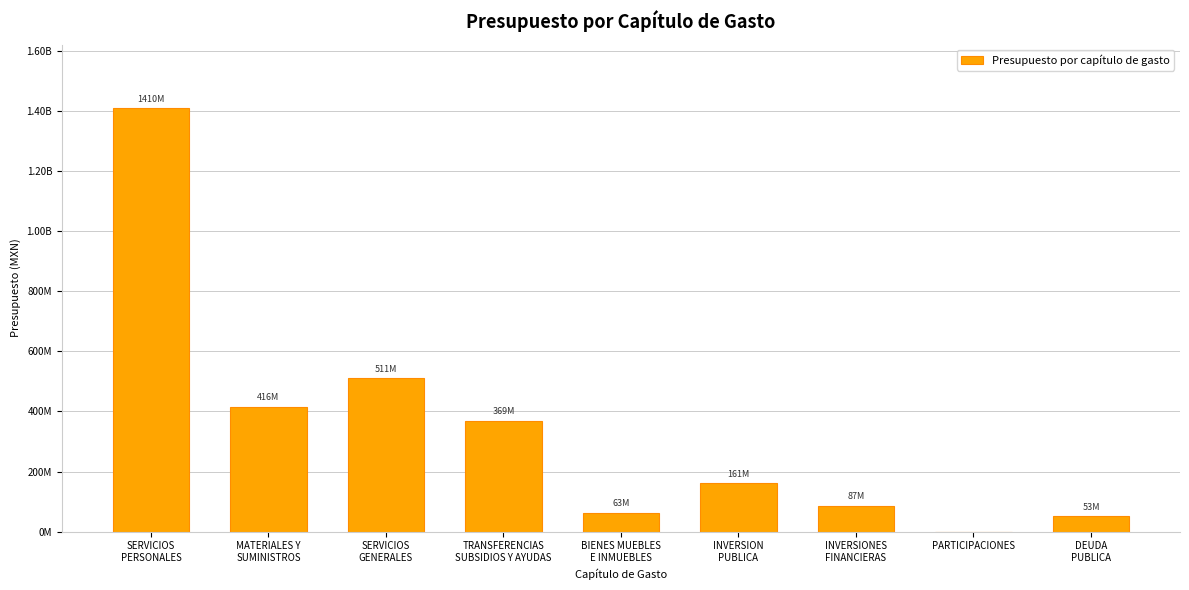

What is the average value?

341026564.4